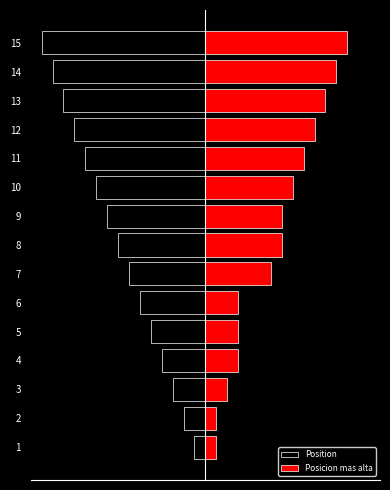

At 9, list the series in order from largest to smallest.

Posicion mas alta, Position